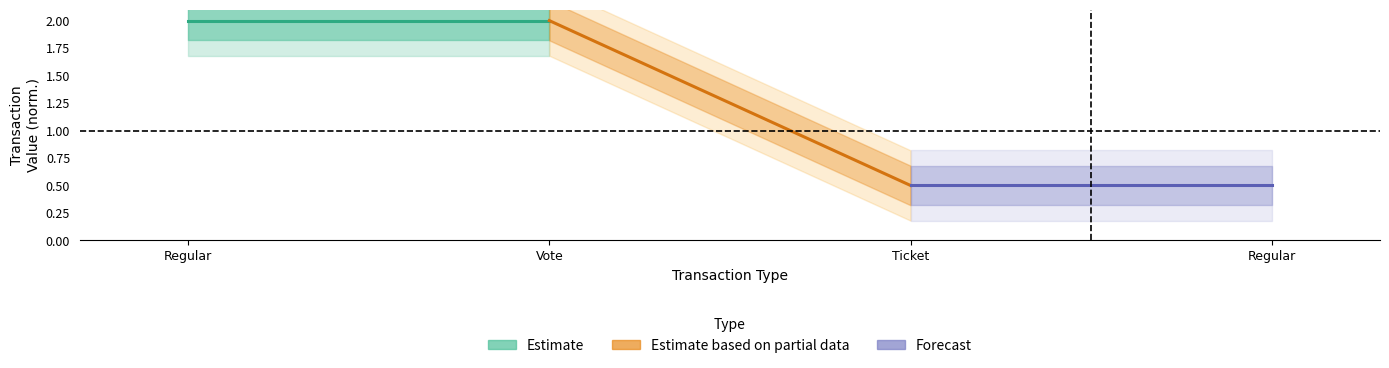

What is the difference between the maximum and minimum values in the Estimate based on partial data series?

1.5